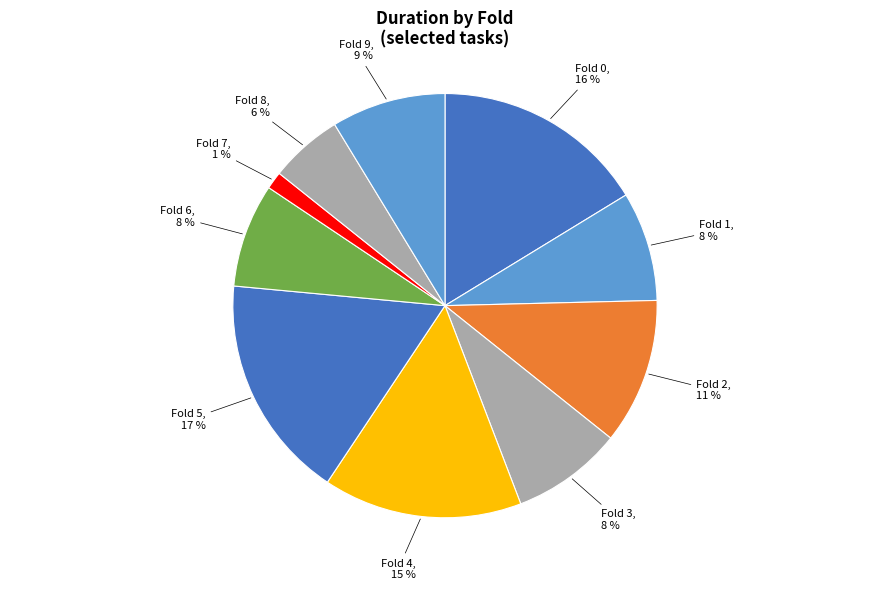

Does any single category account for the majority?

No